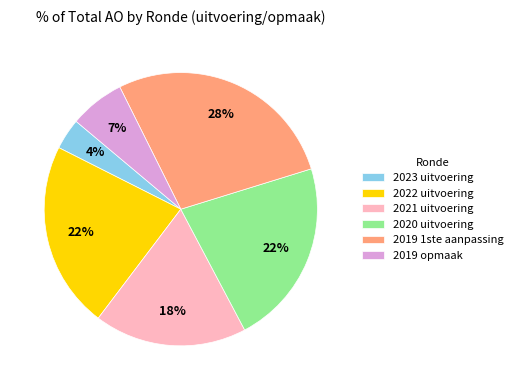

Is the sum of 2023 uitvoering and 2021 uitvoering greater than half?

No